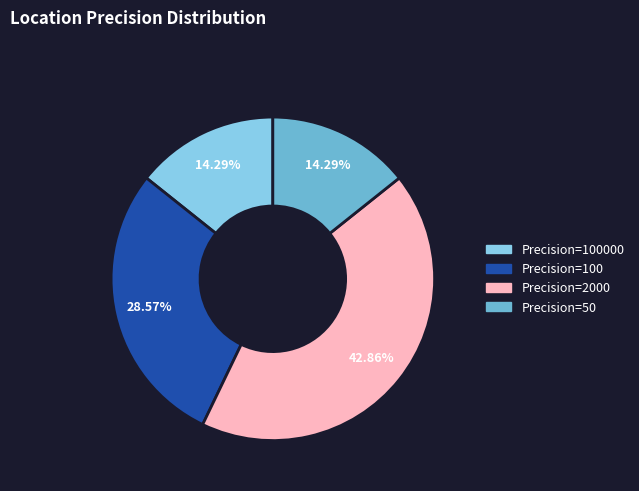

Does any single category account for the majority?

No